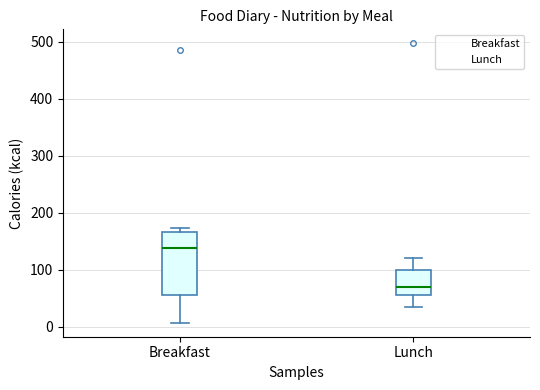

Reading left to right, read every box against the y-axis: the position of its median line, the range the box covers, and the ends of its whiskers. The values are not printed on the chart, so give them approximately, as read against the axis.

Breakfast: median 140, box 60 to 170, whiskers 10 to 170 (just above the box's upper edge)
Lunch: median 70, box 60 to 100, whiskers 40 to 120